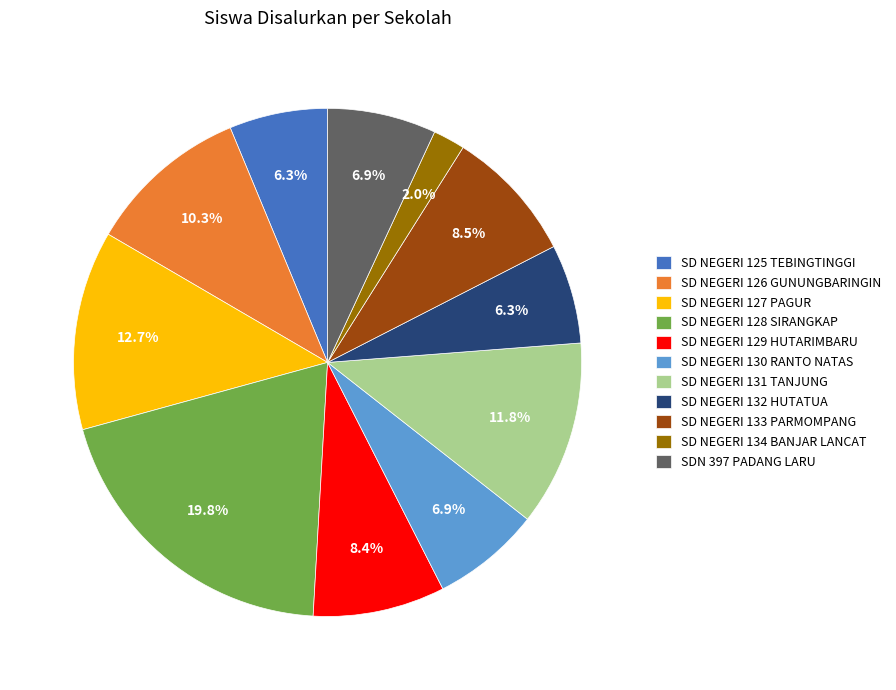

To the nearest percent, what portion does SD NEGERI 129 HUTARIMBARU represent?

8%